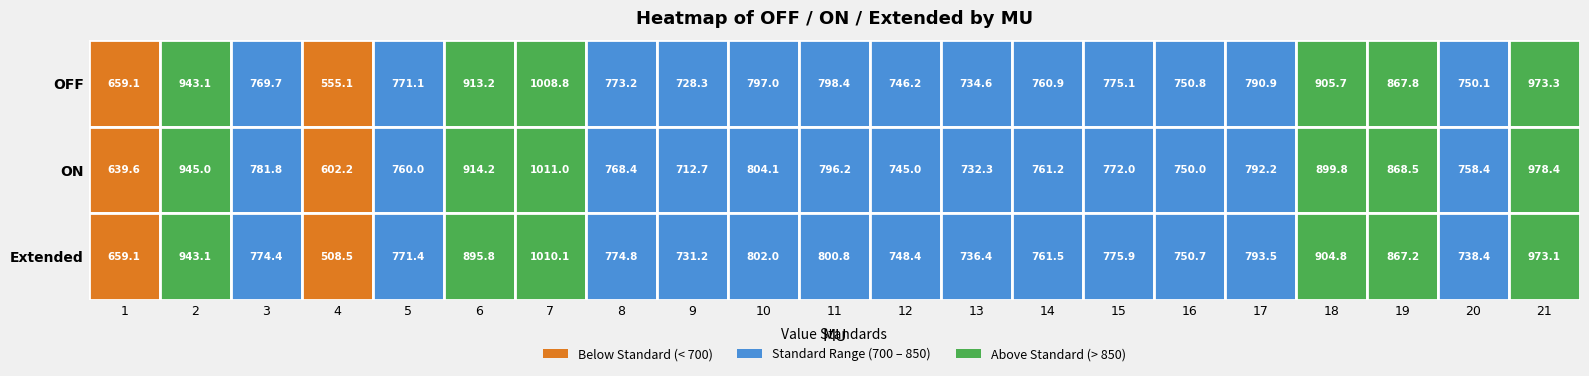

Is the value of OFF at 4 greater than the value of Extended at 2?

No